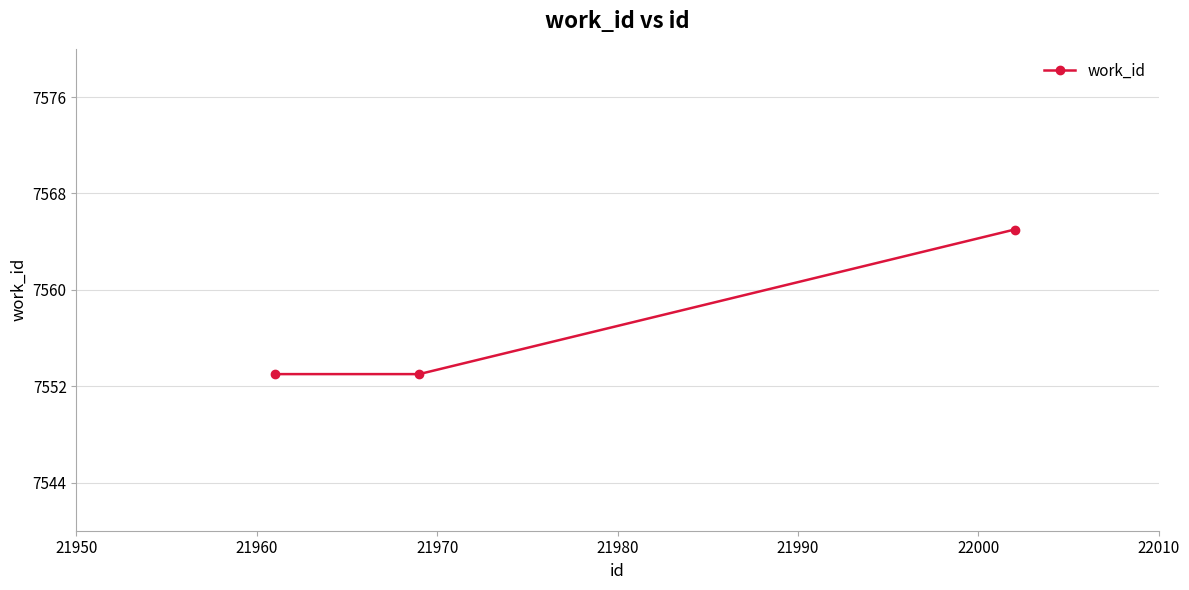

Does the chart have visible grid lines?

Yes